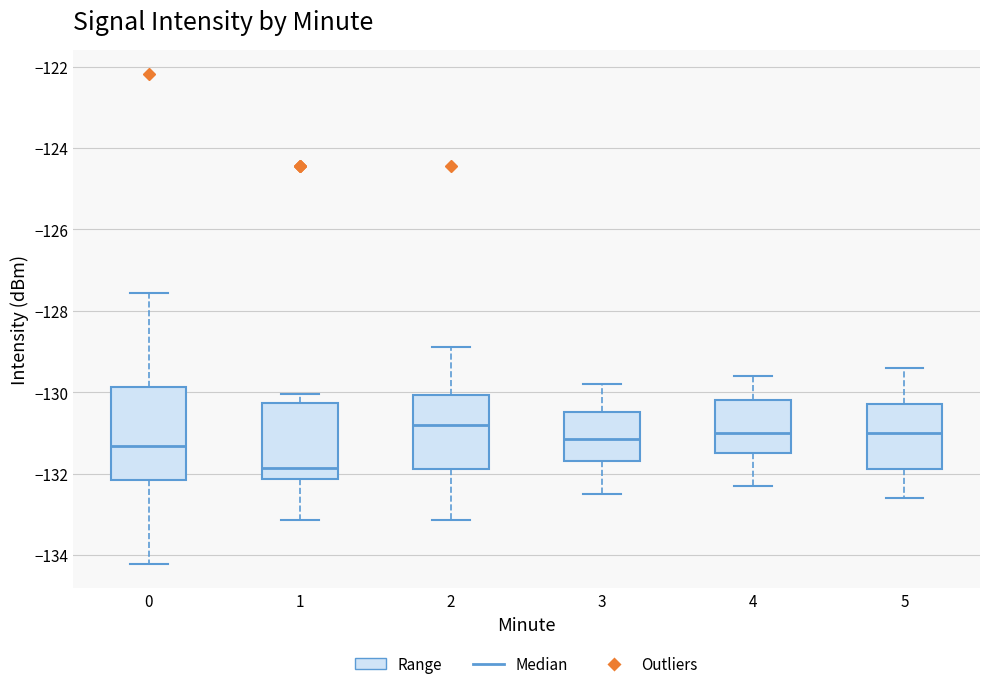

Reading left to right, read every box against the y-axis: the position of its median line, the range the box covers, and the ends of its whiskers. The values are not printed on the chart, so give them approximately, as read against the axis.

0: median -131.4, box -132.2 to -129.8, whiskers -134.2 to -127.6
1: median -131.8, box -132.2 to -130.2, whiskers -133.2 to -130.0
2: median -130.8, box -131.8 to -130.0, whiskers -133.2 to -128.8
3: median -131.2, box -131.6 to -130.4, whiskers -132.4 to -129.8
4: median -131.0, box -131.4 to -130.2, whiskers -132.2 to -129.6
5: median -131.0, box -131.8 to -130.2, whiskers -132.6 to -129.4